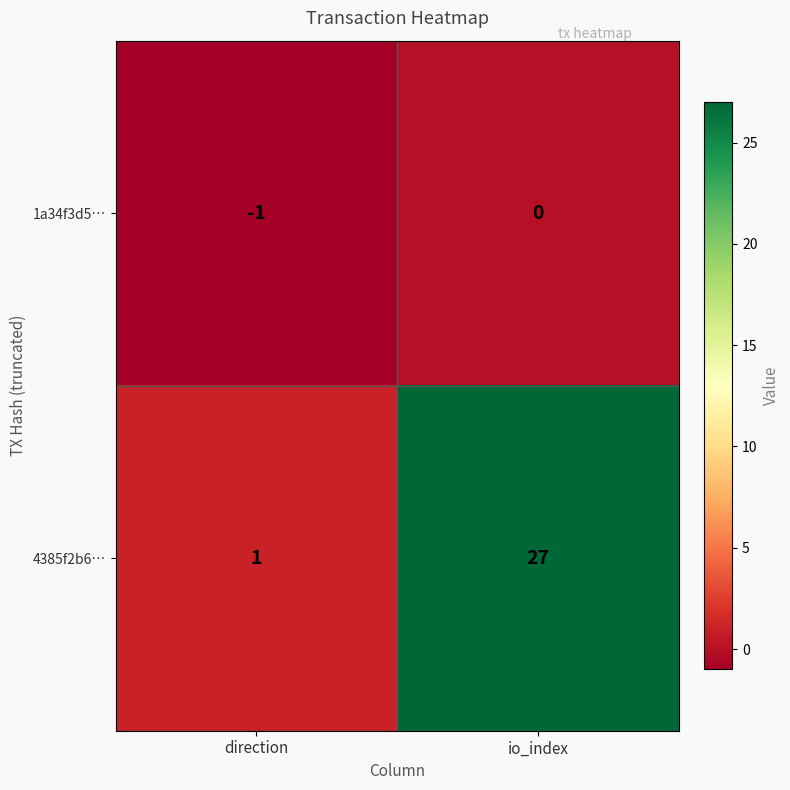

Which series changed the most between direction and io_index?

4385f2b6…